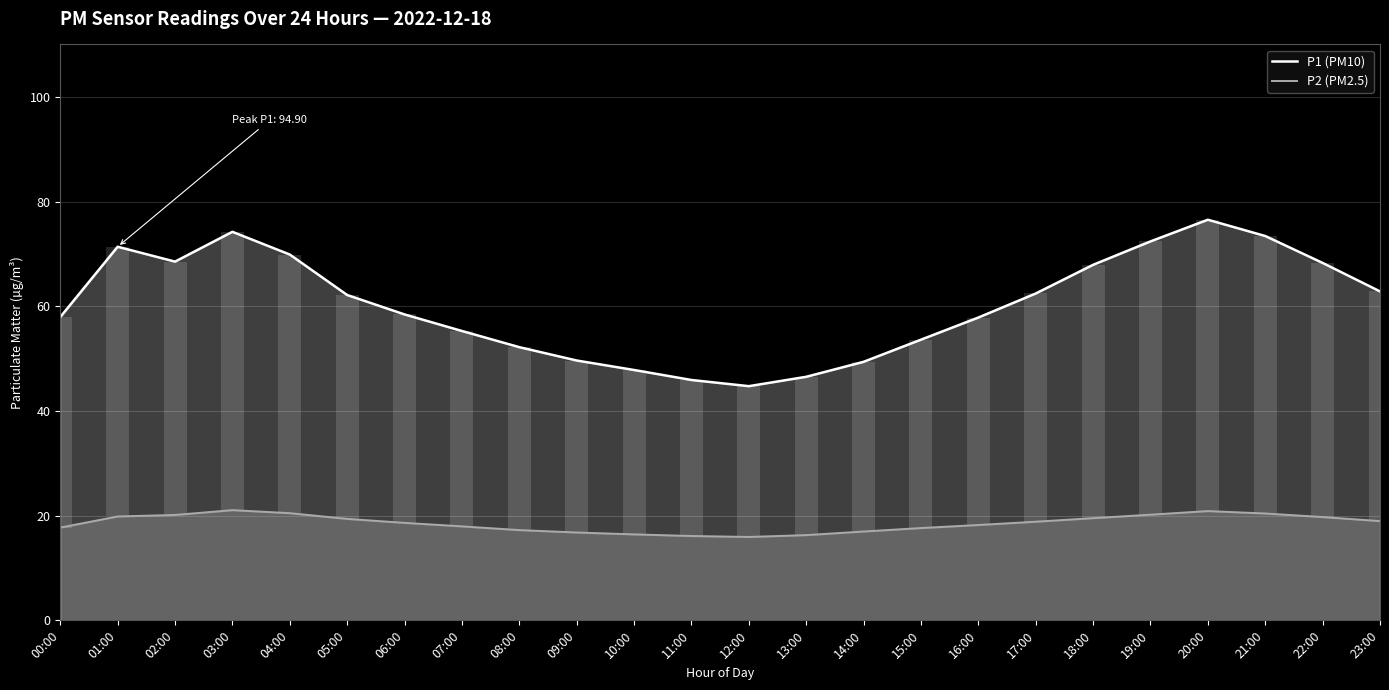

What is the total value across all series at 14:00?

66.3